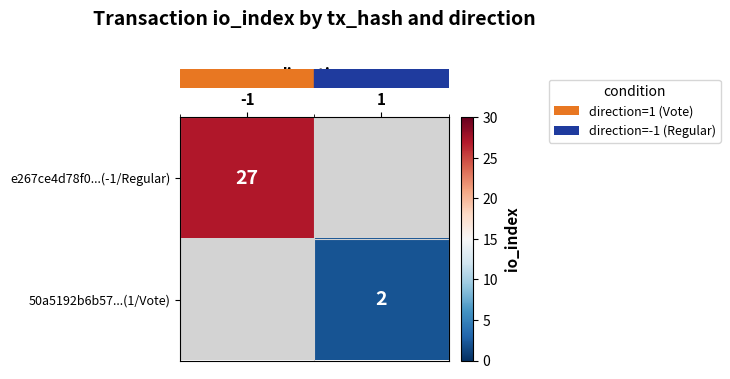

Which category has the lowest value in the row_1 series?

-1